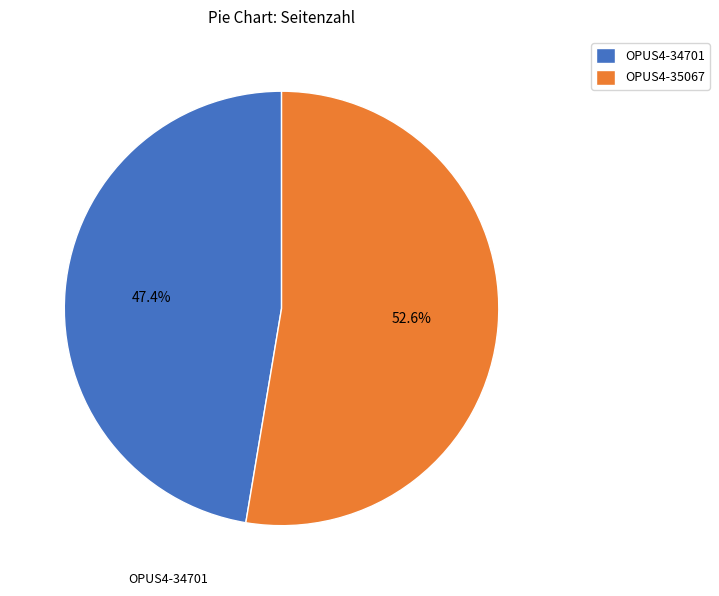

The OPUS4-34701 slice represents 47% of the pie. True or false?

True